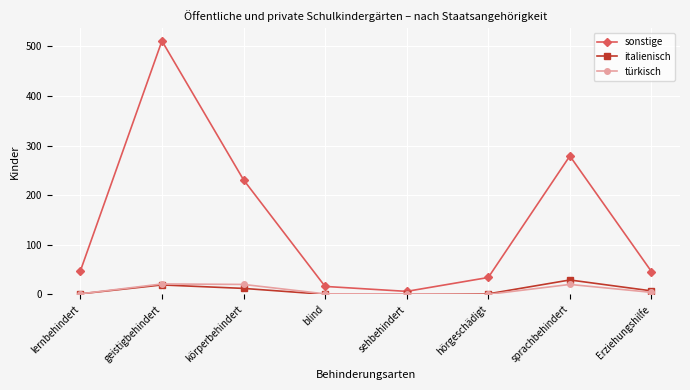

What is the difference between the türkisch values at geistigbehindert and blind?

20